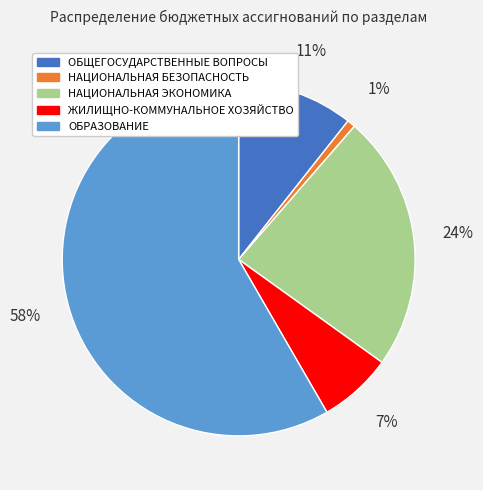

Does any single category account for the majority?

Yes